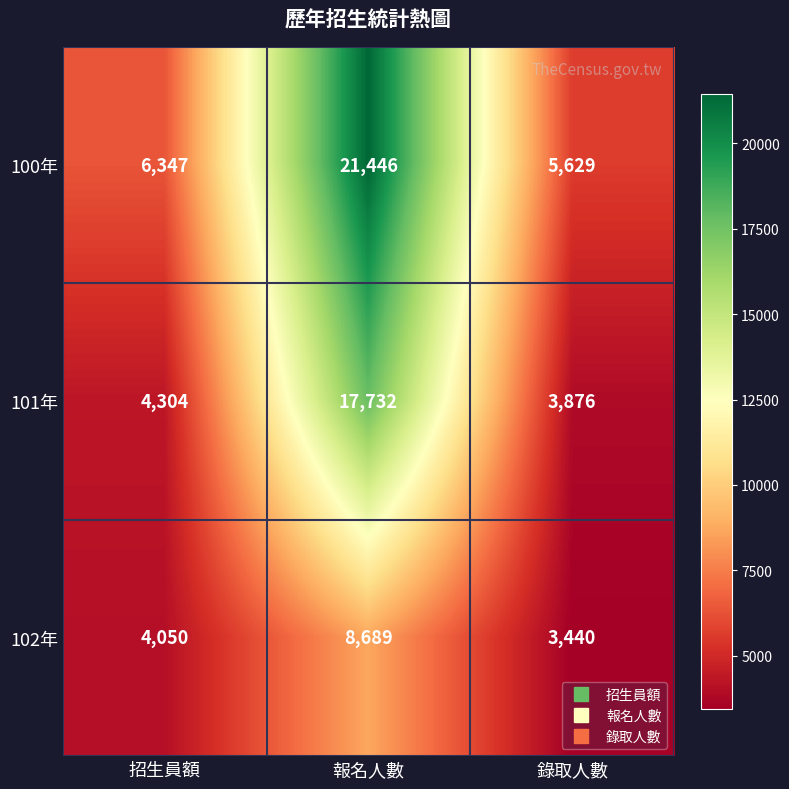

What is the lowest value of the 102年 series?

3440